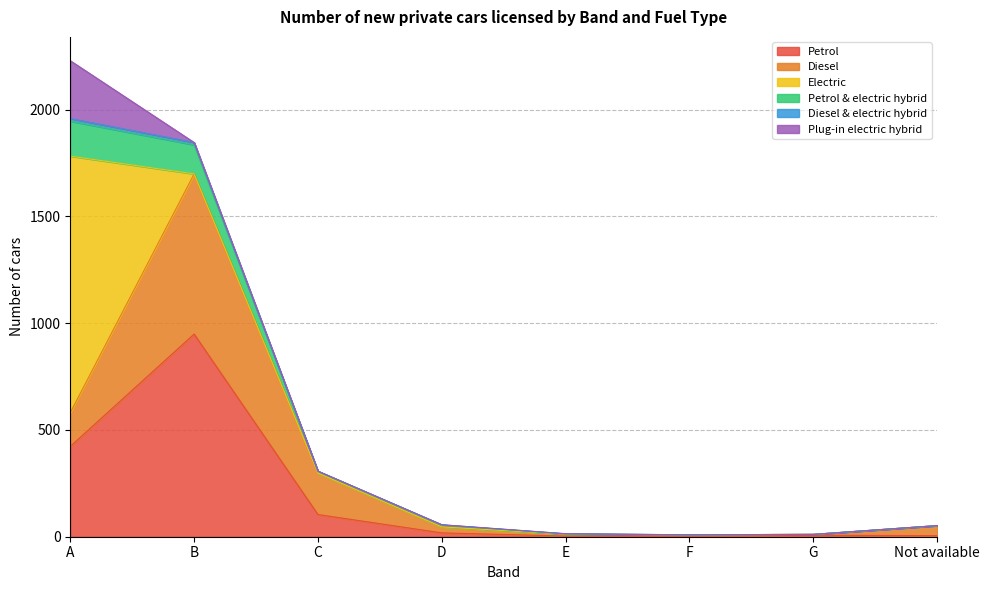

The Petrol series shows 5 at G. True or false?

False